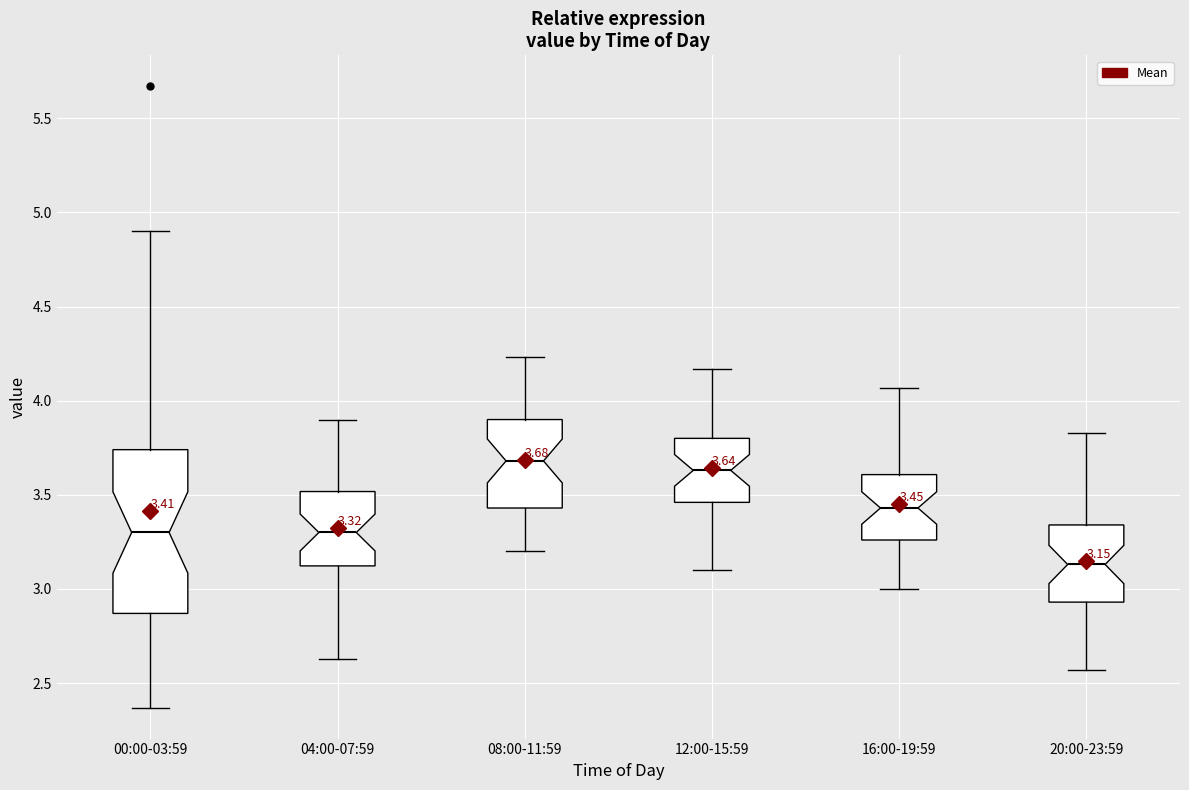

Which box is the tallest, from its lower edge to its upper edge?

00:00-03:59